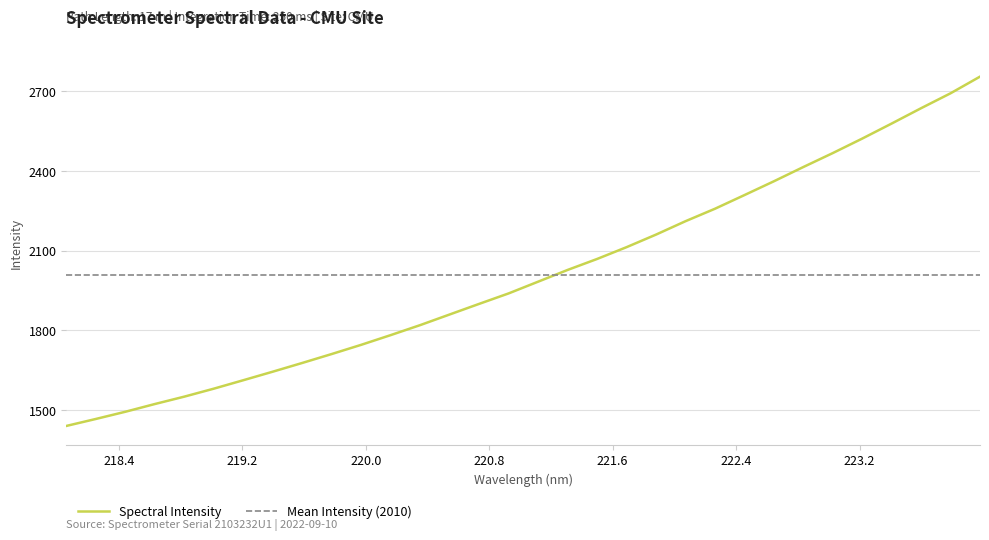

What is the difference between the second highest and minimum values?

1252.0